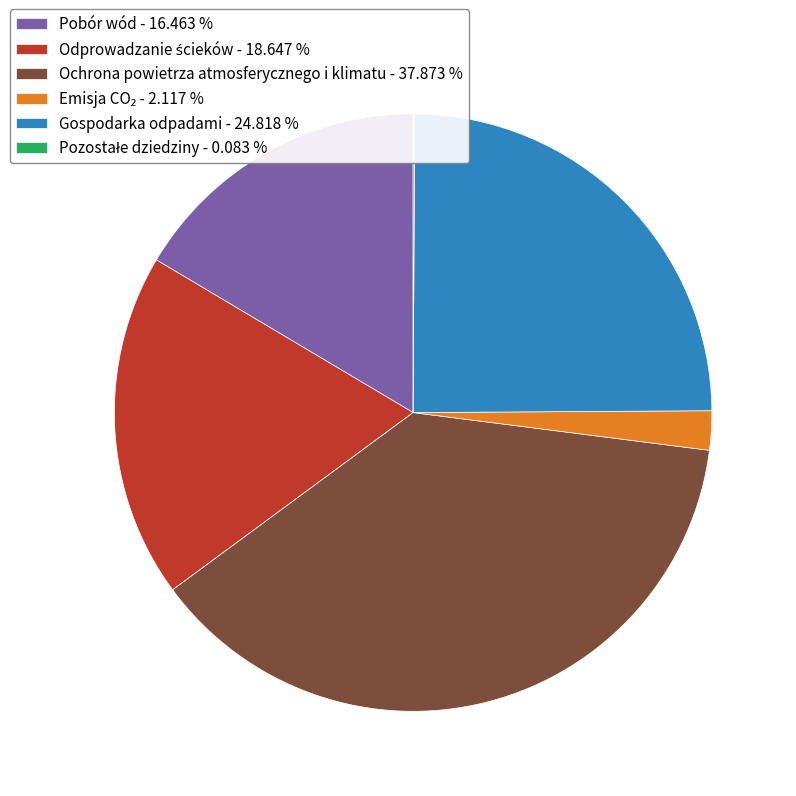

Combined, do Ochrona powietrza atmosferycznego i klimatu - 37.873 % and Pobór wód - 16.463 % account for over 50%?

Yes